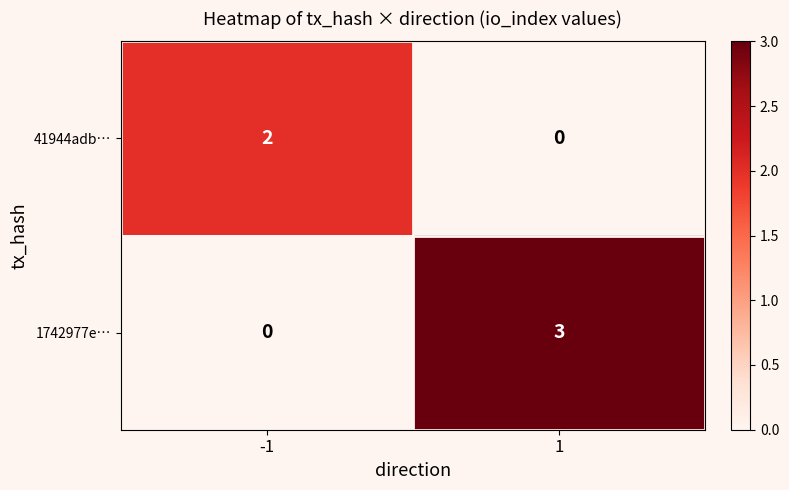

What is the sum of all 1742977e… values?

3